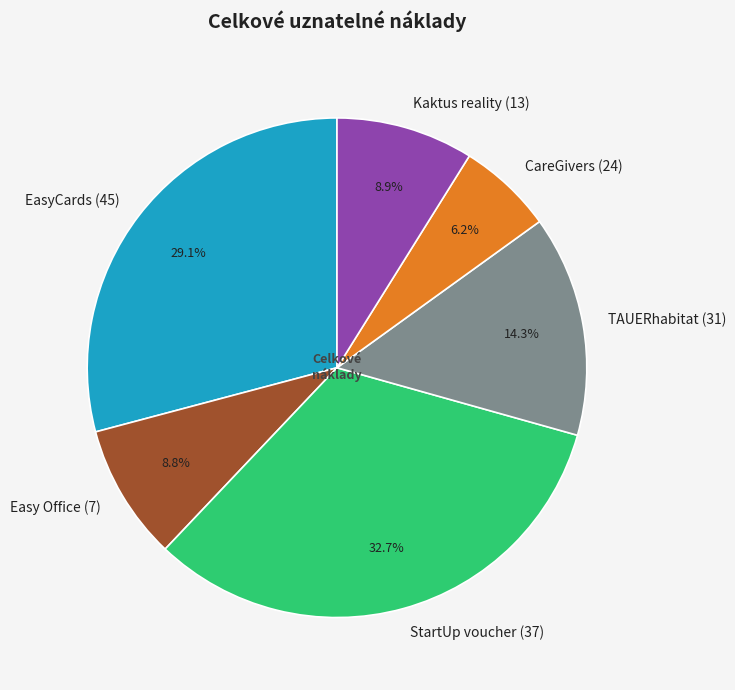

What is the largest slice in the pie chart?

StartUp voucher (37)